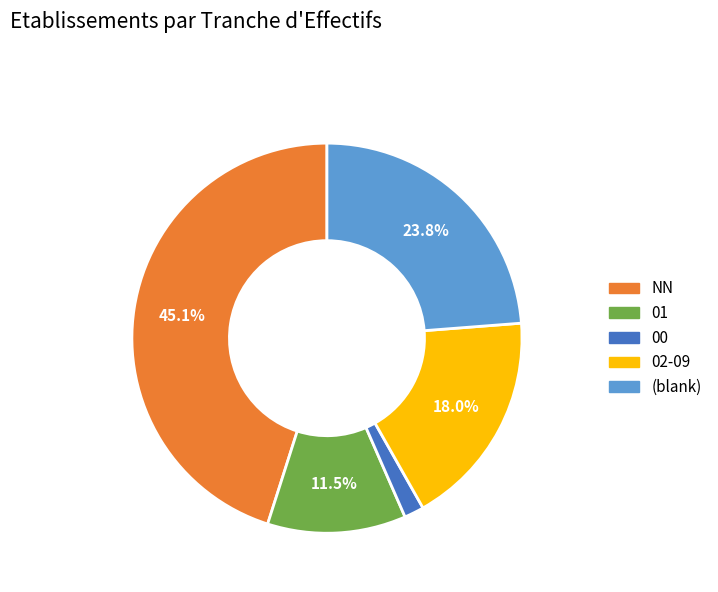

Is there a majority slice in this chart?

No